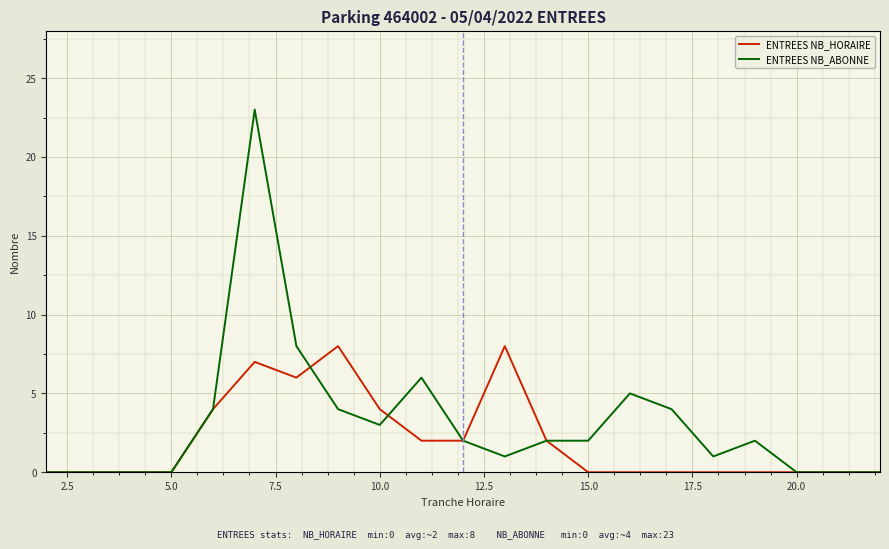

Which series has the largest range (max minus min)?

ENTREES NB_ABONNE